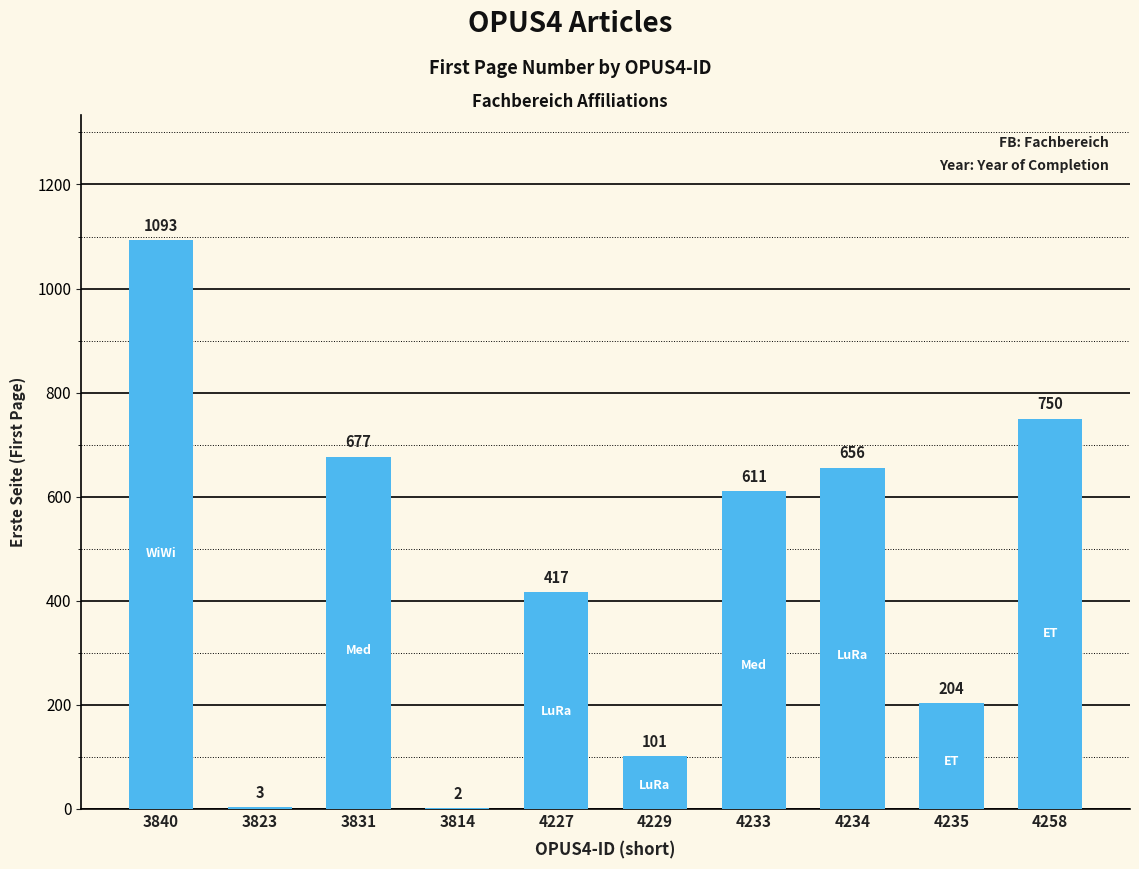

At which label does the data first exceed 611?

3840